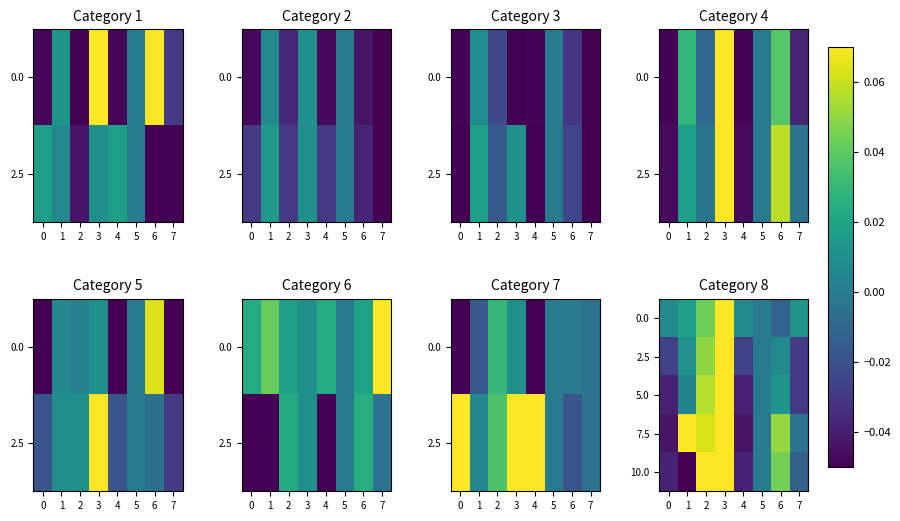

Which series changed the most between 0 and 5?

7.5